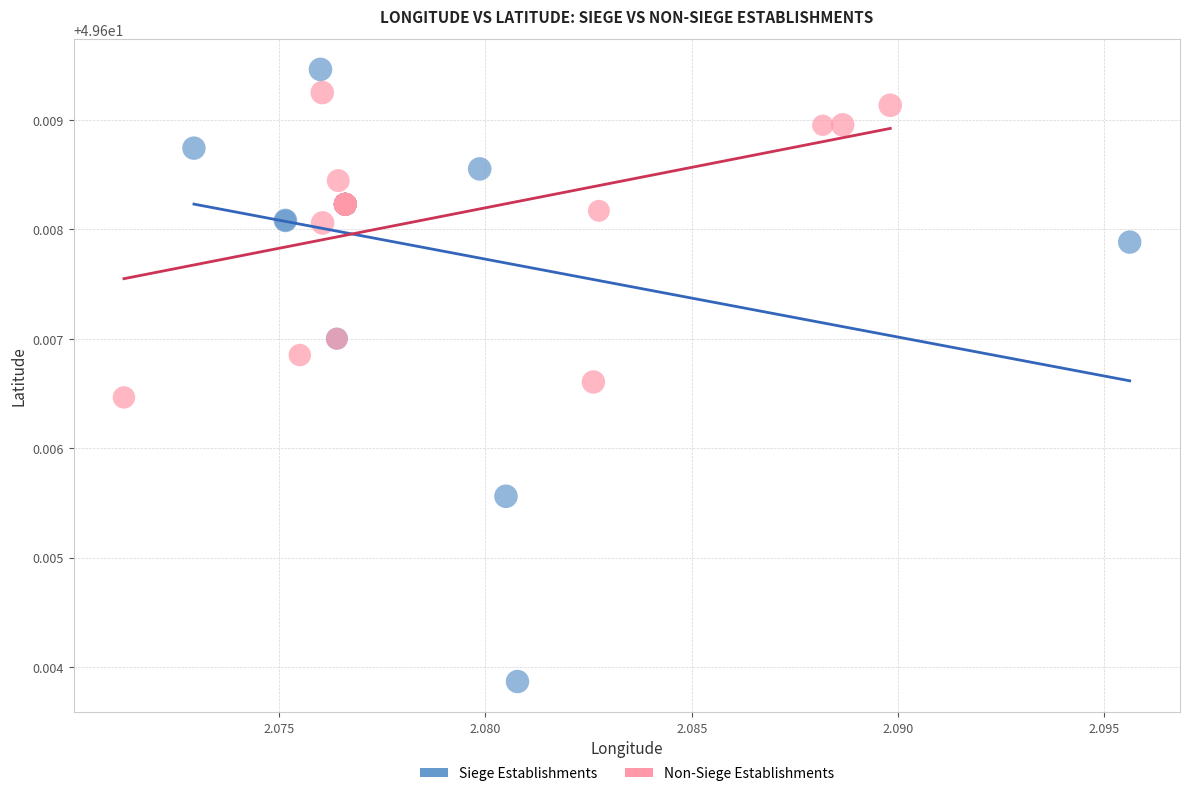

Which series reaches the minimum Y coordinate?

Siege Establishments